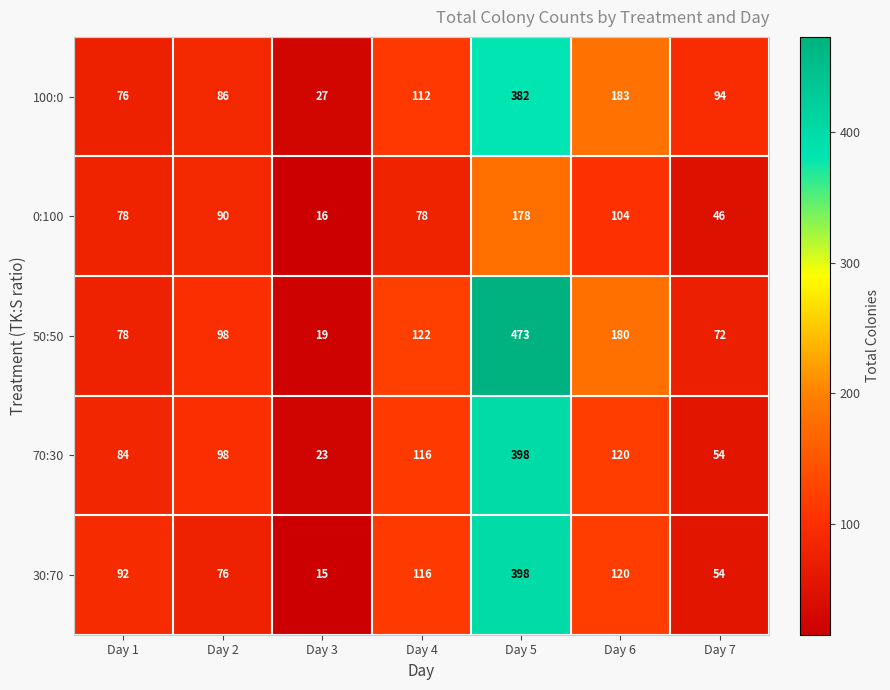

Rank the categories by 100:0 value from highest to lowest.

Day 5, Day 6, Day 4, Day 7, Day 2, Day 1, Day 3